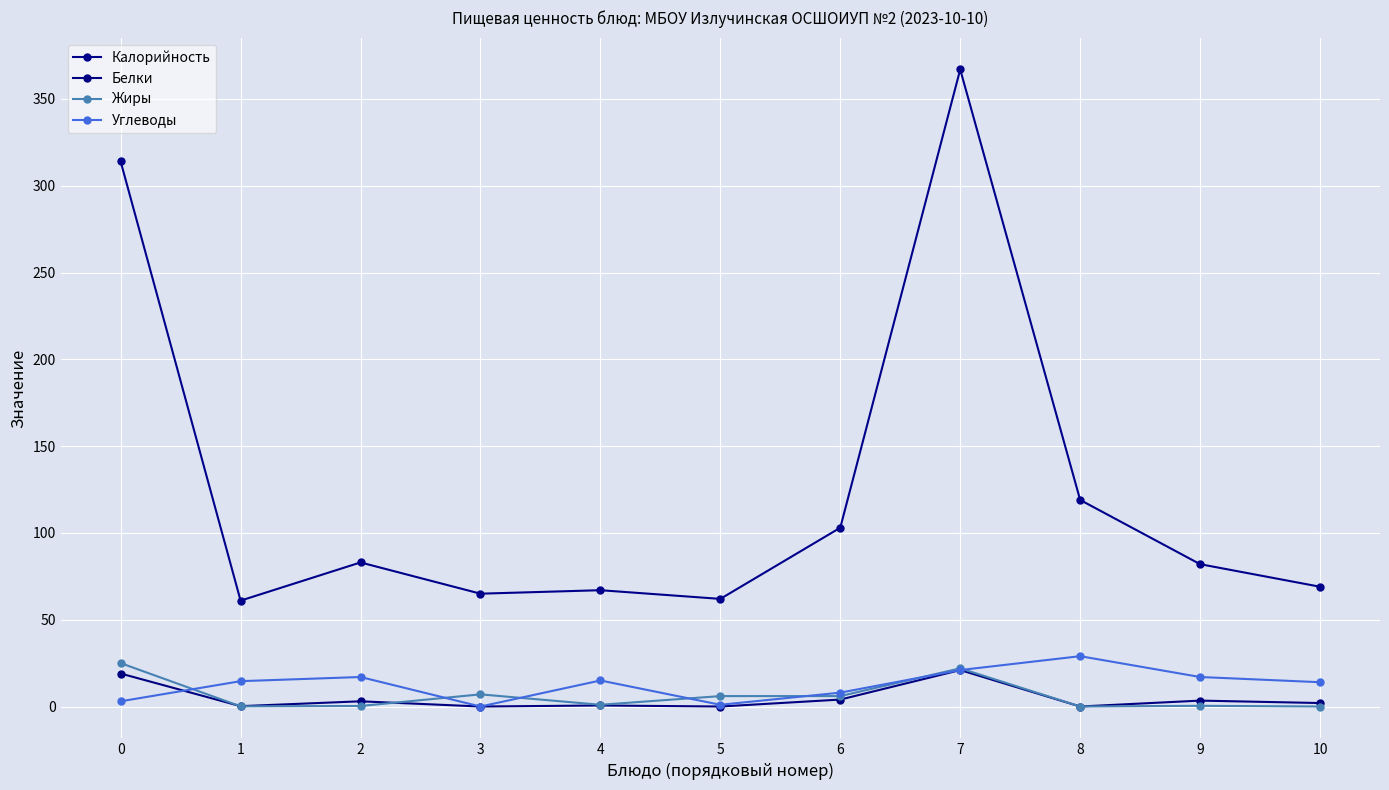

At which category is the sum across all series the highest?

7